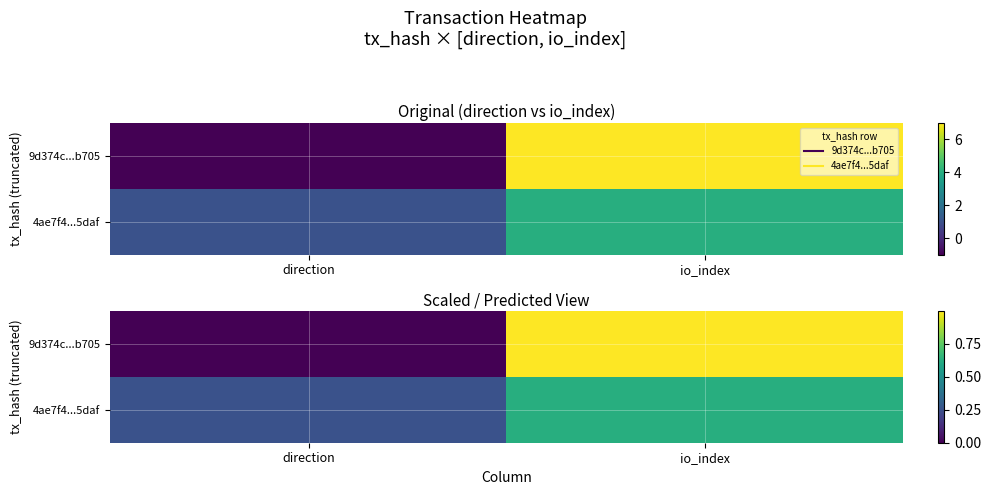

The value of 9d374c...b705 at io_index is 1.7. True or false?

False